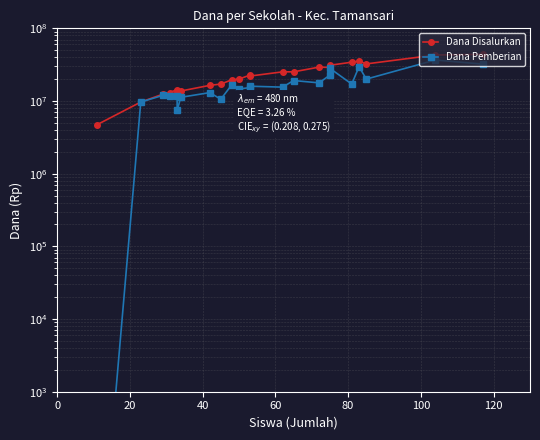

Which series has the largest total across all categories?

Dana Disalurkan